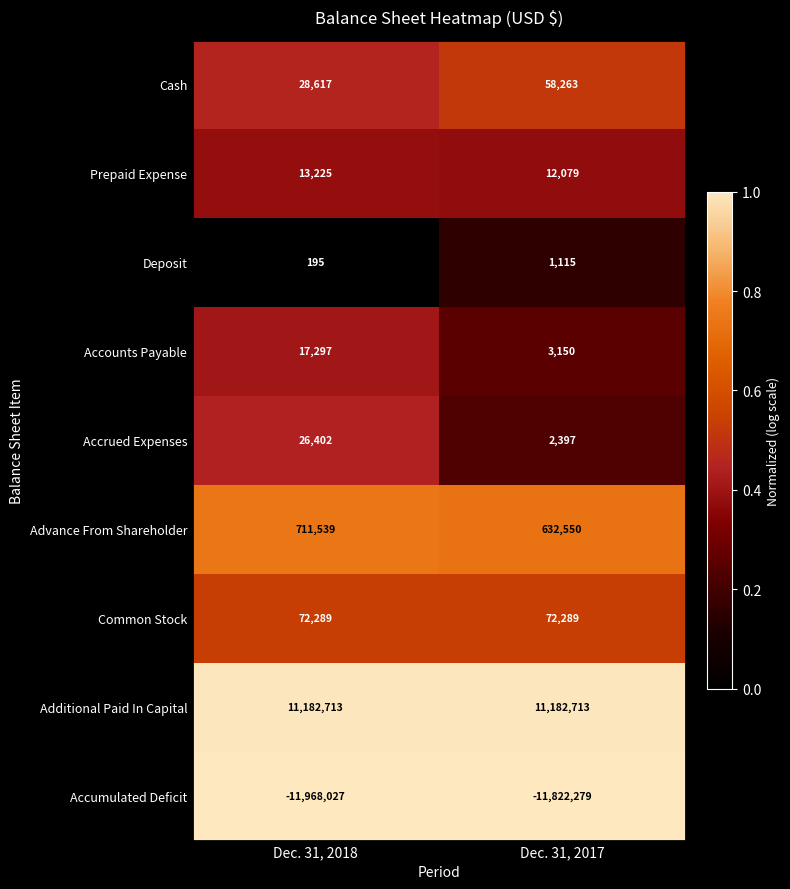

Where is Cash nearest to the value 43440?

Dec. 31, 2018